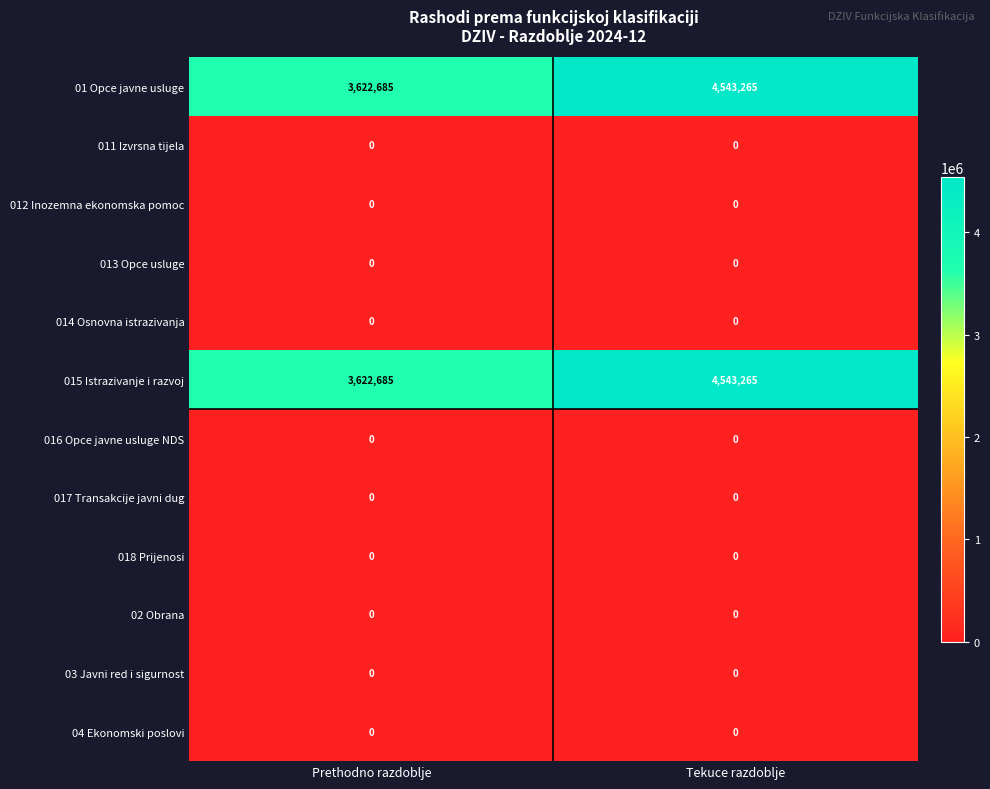

What is the spread (max minus min) of values at Prethodno razdoblje?

3622685